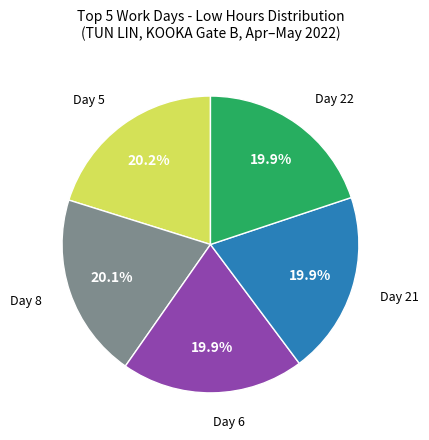

Is there a majority slice in this chart?

No